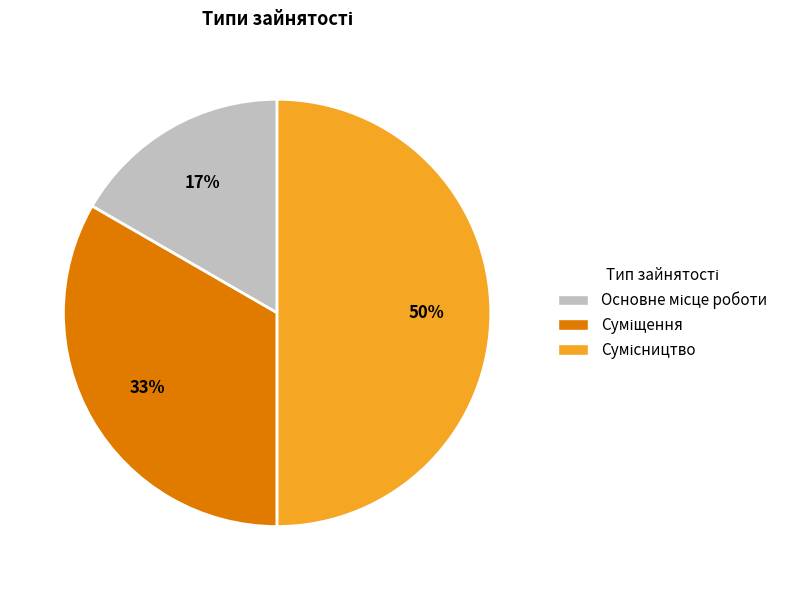

To the nearest percent, what is the average slice percentage?

33%